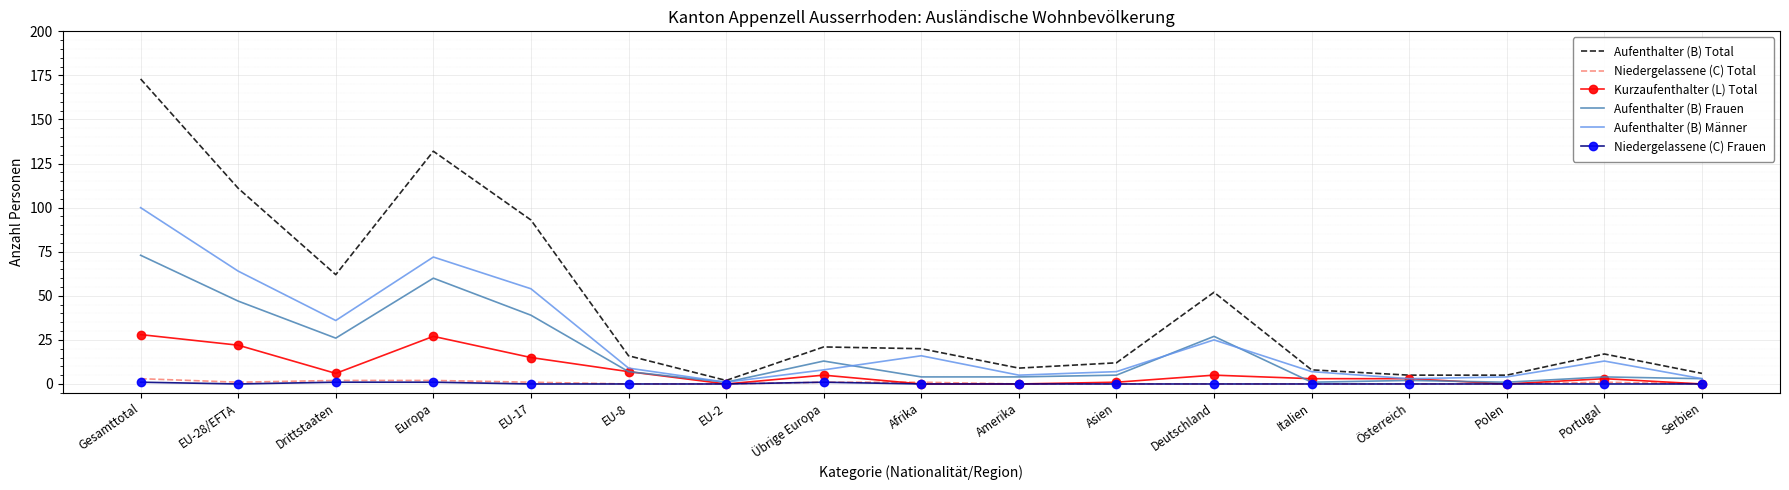

Which series has the largest range (max minus min)?

Aufenthalter (B) Total